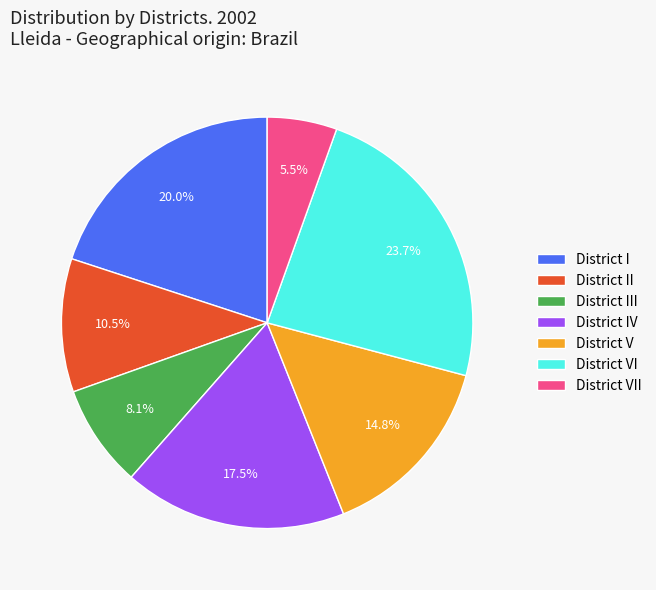

Combined, do District I and District V account for over 50%?

No